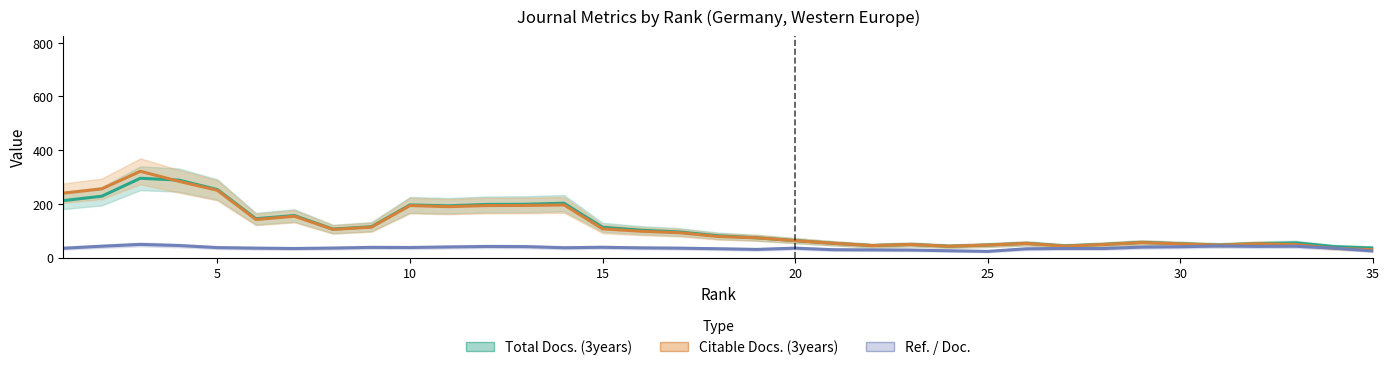

Which series ends up on top after the final intersection of Citable Docs. (3years) and Total Docs. (3years)?

Total Docs. (3years)